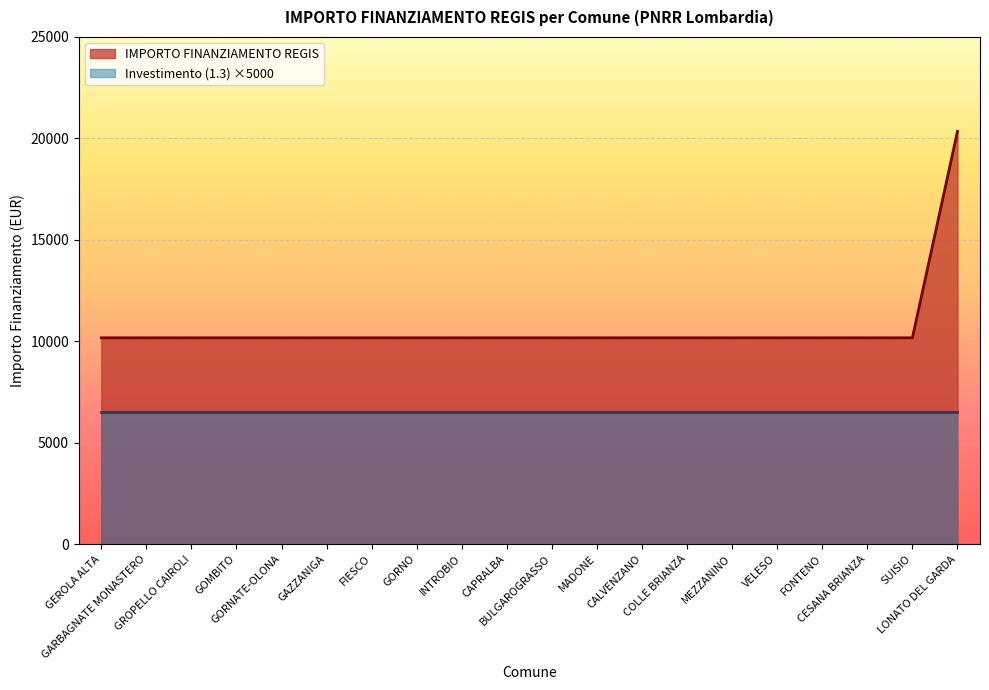

List the labels in order of value, largest first.

LONATO DEL GARDA, GEROLA ALTA, GARBAGNATE MONASTERO, GROPELLO CAIROLI, GOMBITO, GORNATE-OLONA, GAZZANIGA, FIESCO, GORNO, INTROBIO, CAPRALBA, BULGAROGRASSO, MADONE, CALVENZANO, COLLE BRIANZA, MEZZANINO, VELESO, FONTENO, CESANA BRIANZA, SUISIO